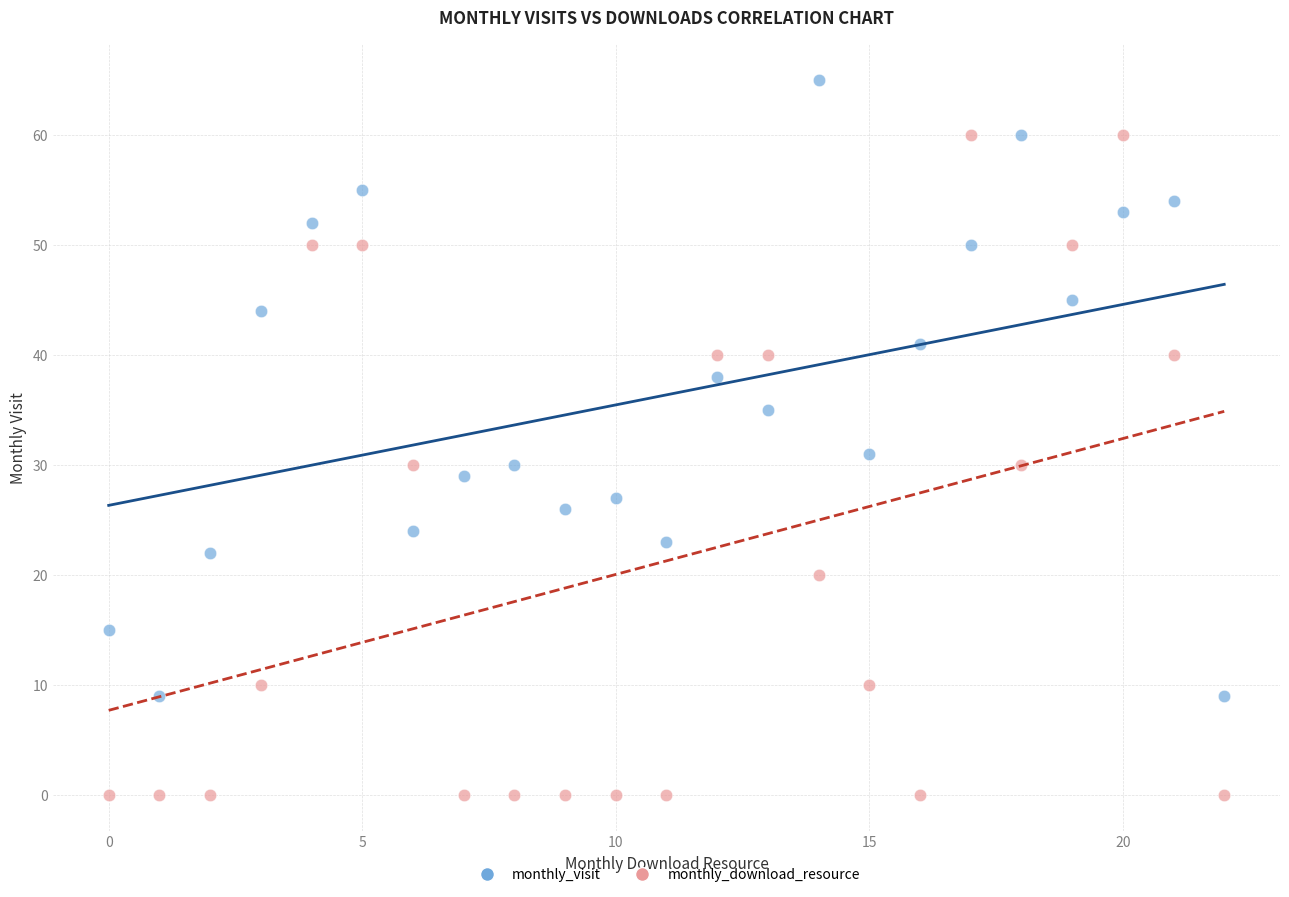

Which series reaches the minimum Y coordinate?

monthly_download_resource